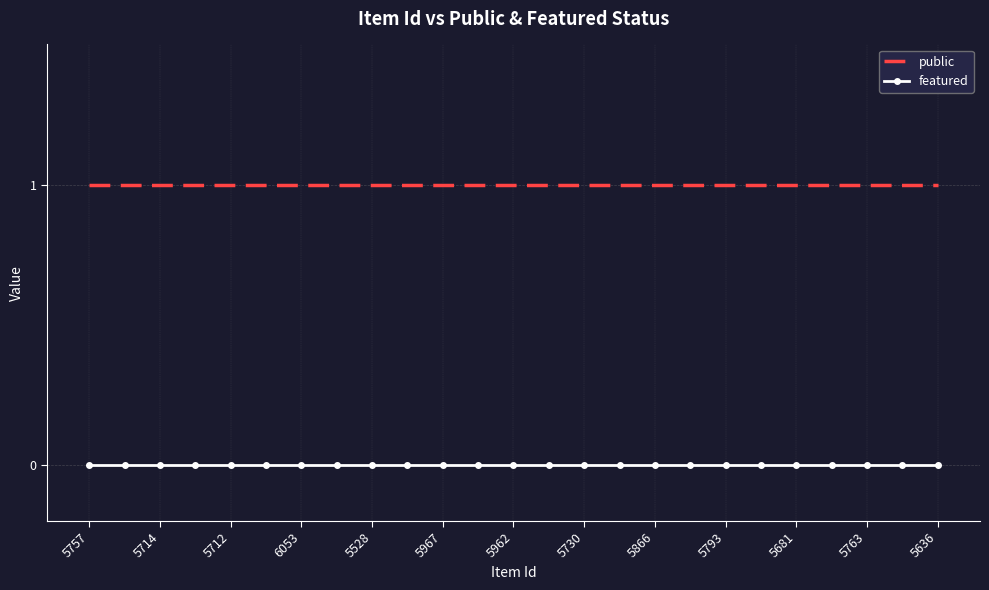

True or false: public and featured intersect in this chart.

False